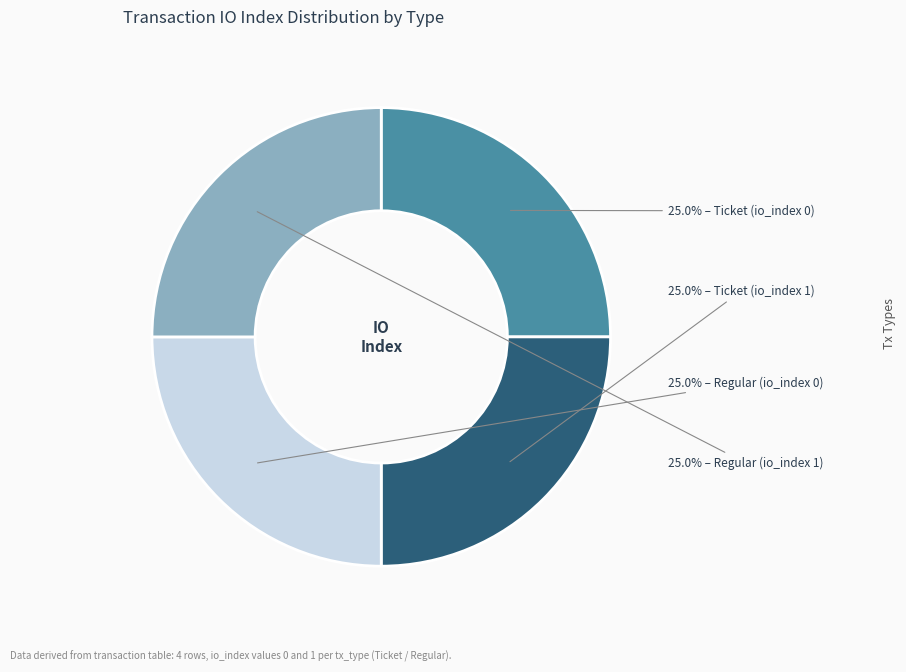

Is there a majority slice in this chart?

No